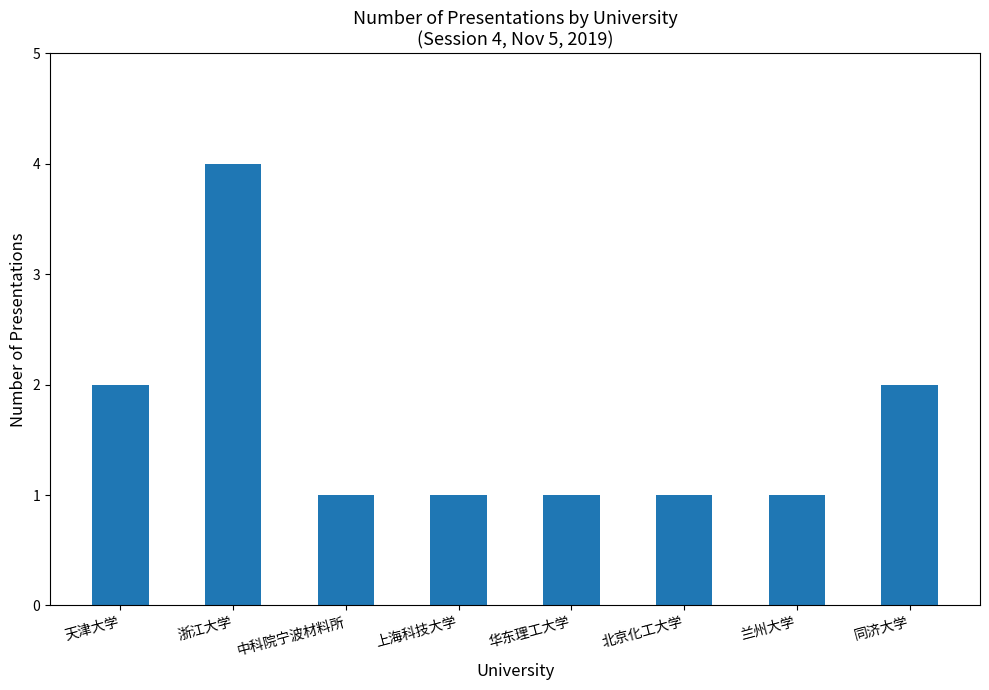

Are the bars horizontal?

No